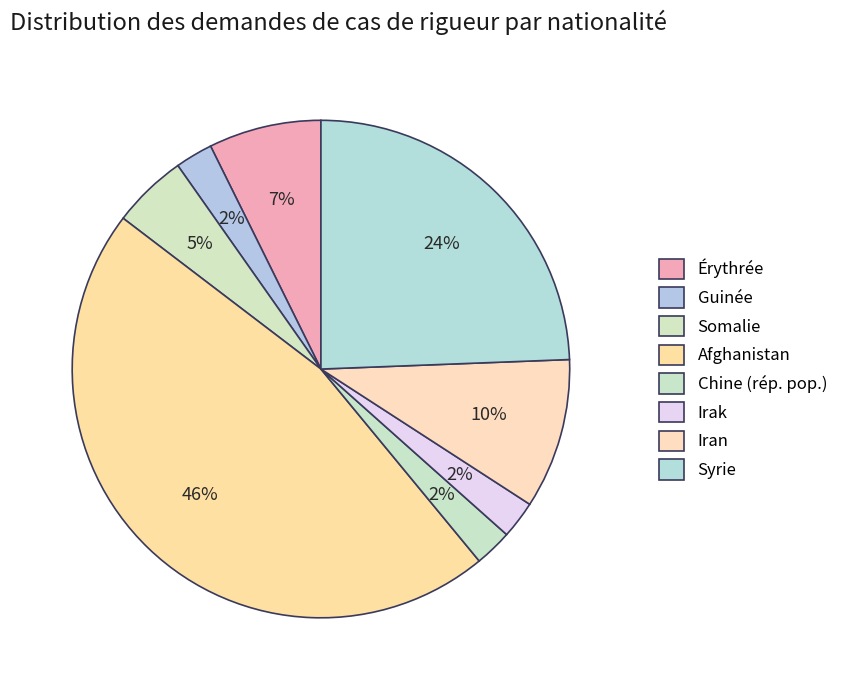

Count the number of slices in the pie.

8